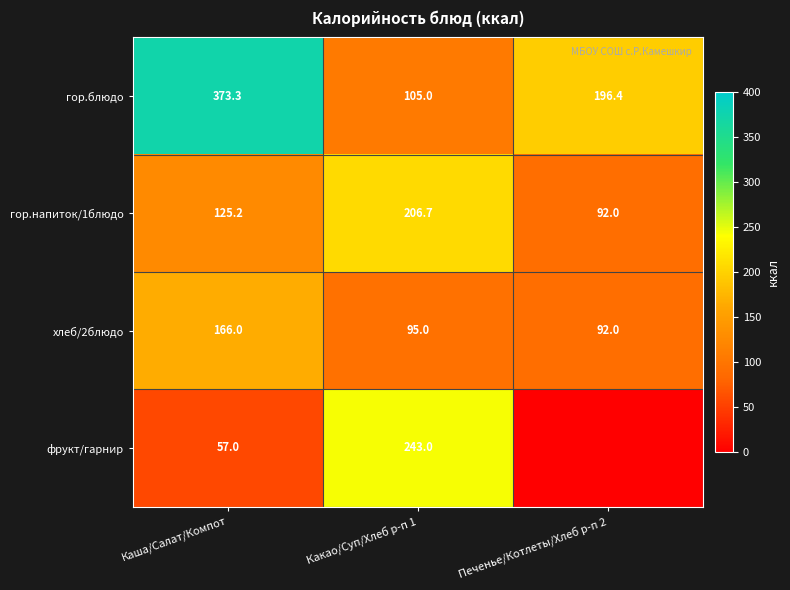

Is it true that гор.блюдо equals 91.9 at Каша/Салат/Компот?

False